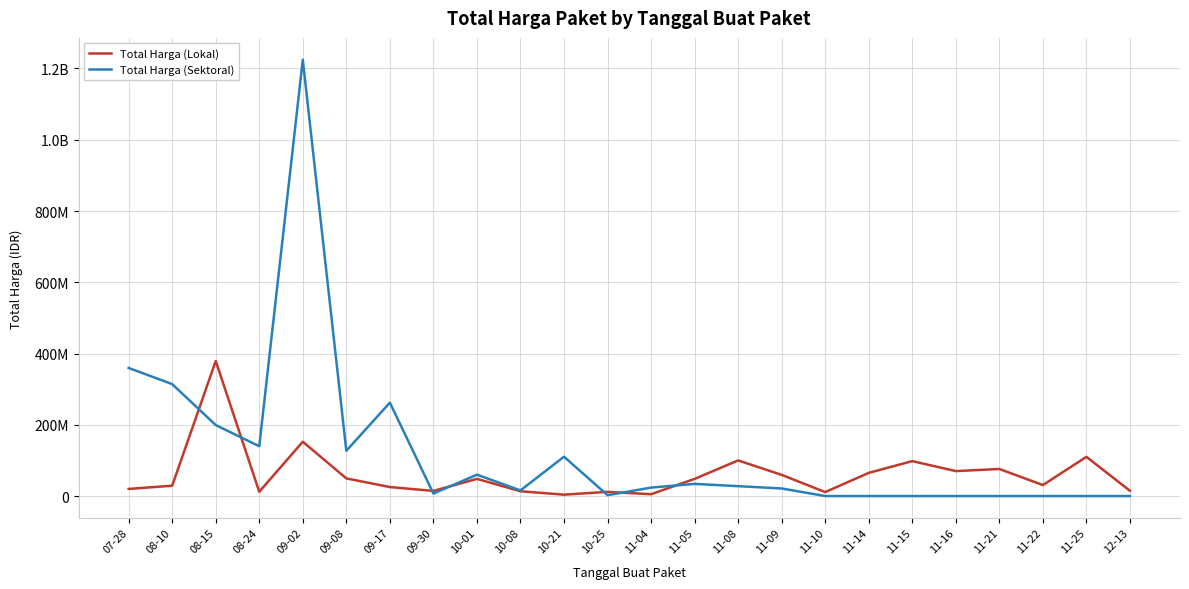

Is this an area chart (filled region under the line)?

No